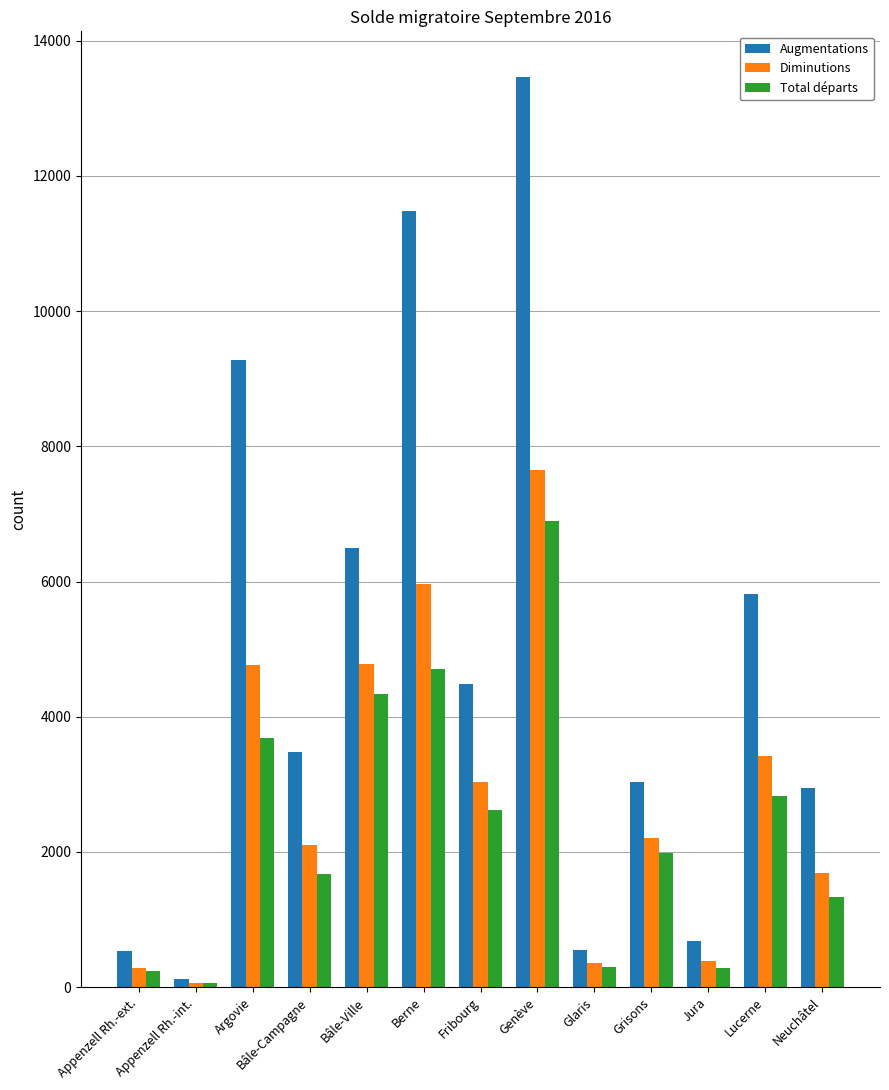

What is the difference between the highest and lowest values at Lucerne?

2998